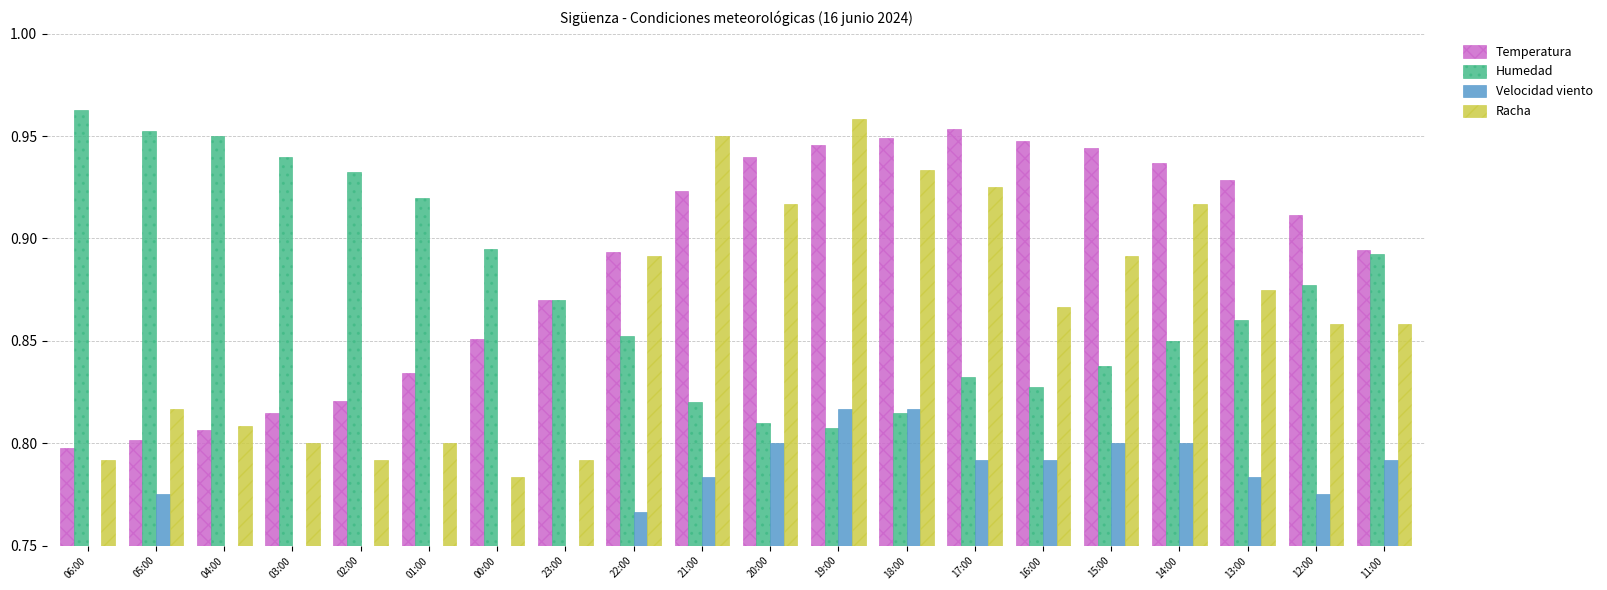

What are all the series names shown in the legend?

Temperatura, Humedad, Velocidad viento, Racha